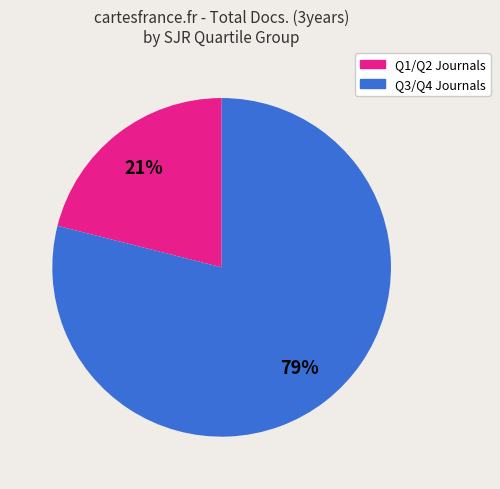

To the nearest percent, what is the difference between the largest and smallest slice percentages?

58%